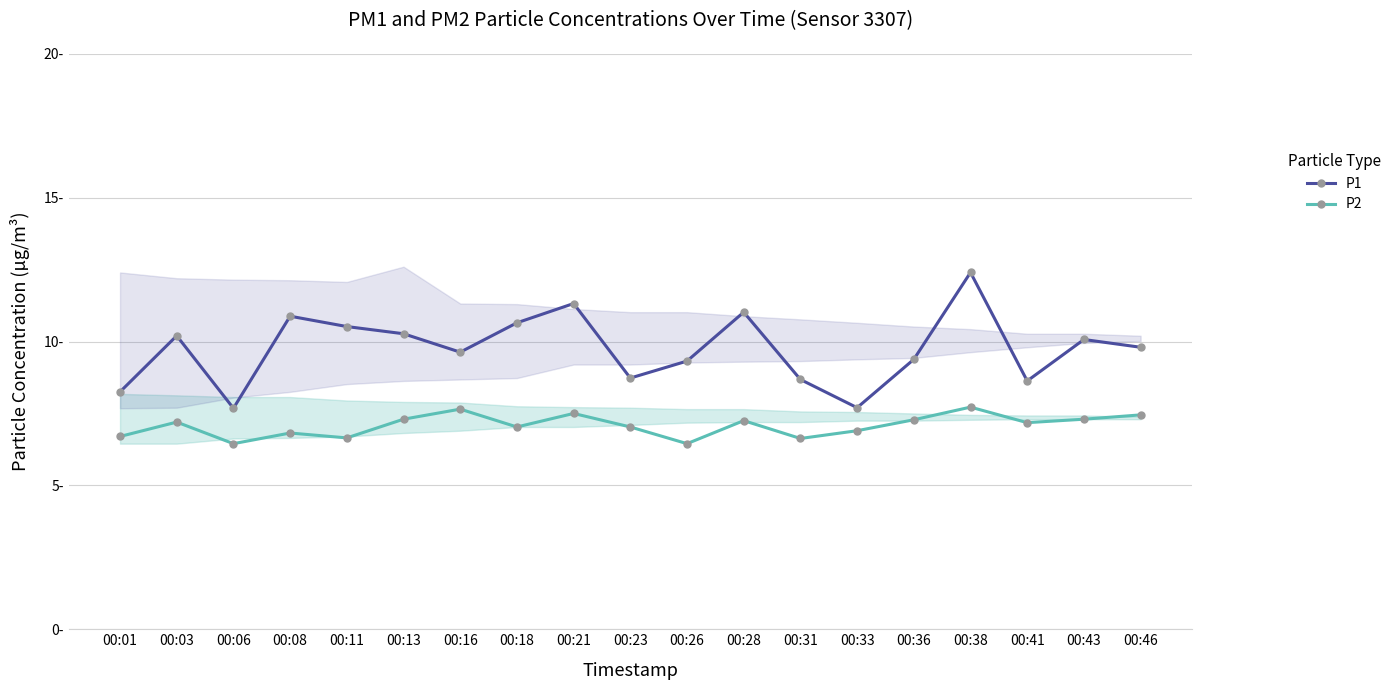

How many data points in P2 are less than 7?

7